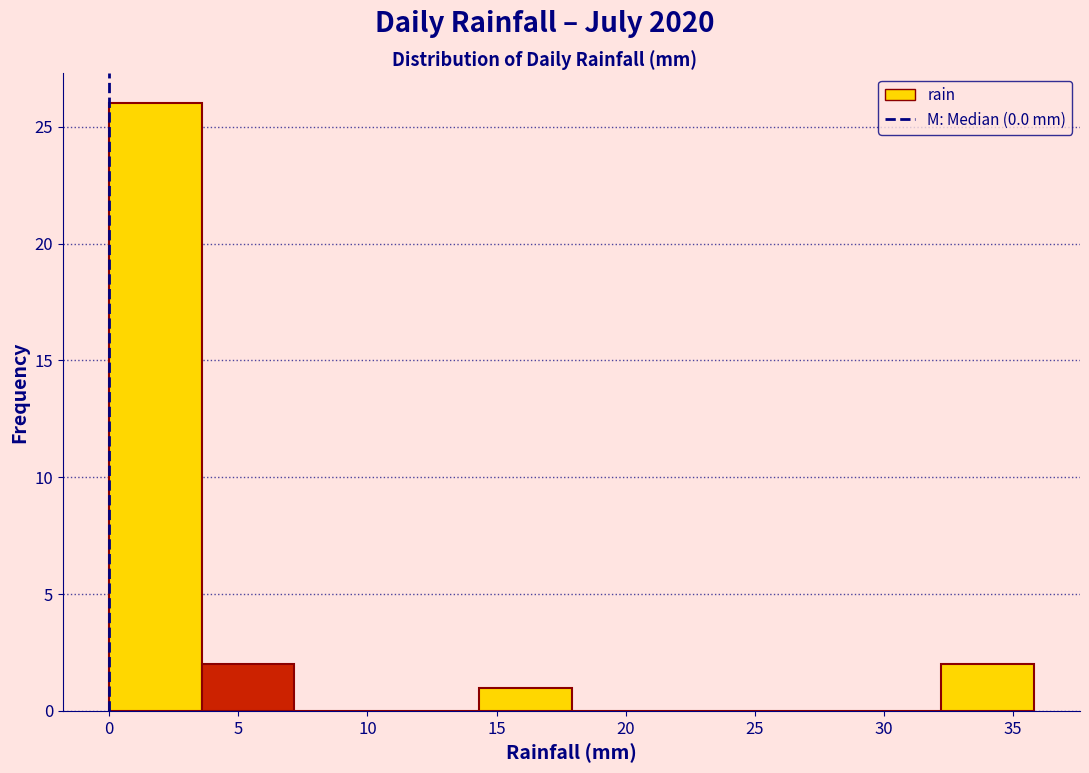

How tall is the bar that spans 32.0 to 36.0 on the x-axis? Neither the bar edges nor the heights are printed on the chart, so give them approximately, as read against the axes.

2